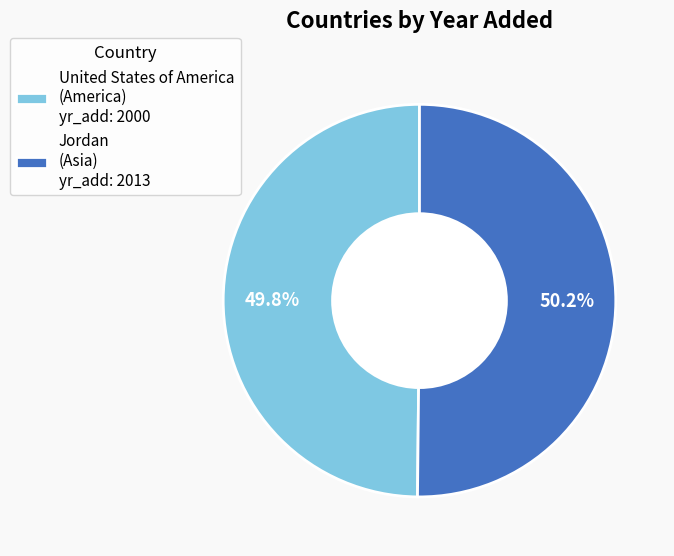

Does any single category account for the majority?

Yes